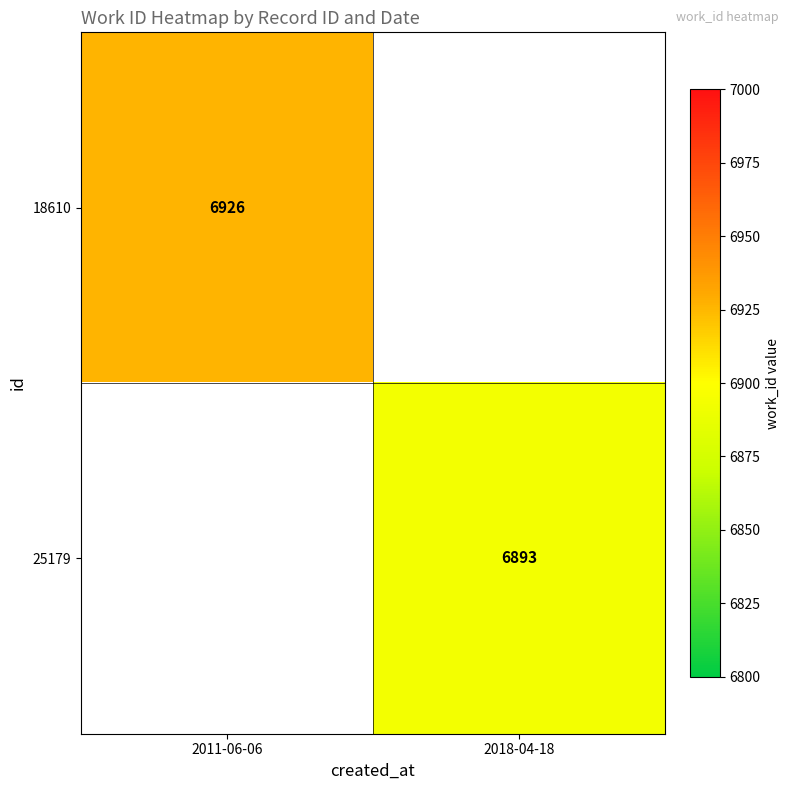

Is the value of 18610 at 2011-06-06 greater than the value of 25179 at 2018-04-18?

Yes